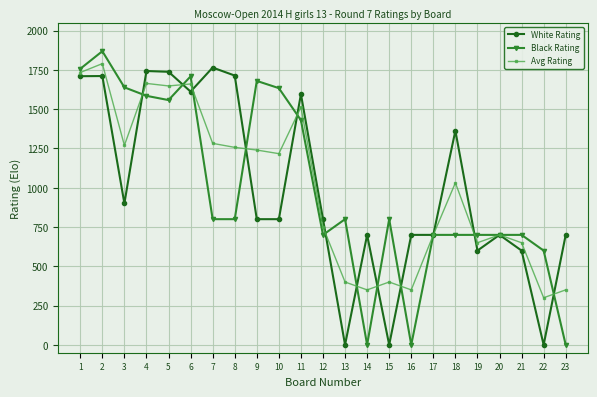

What is the sum of the White Rating values at 7 and 23?

2465.0